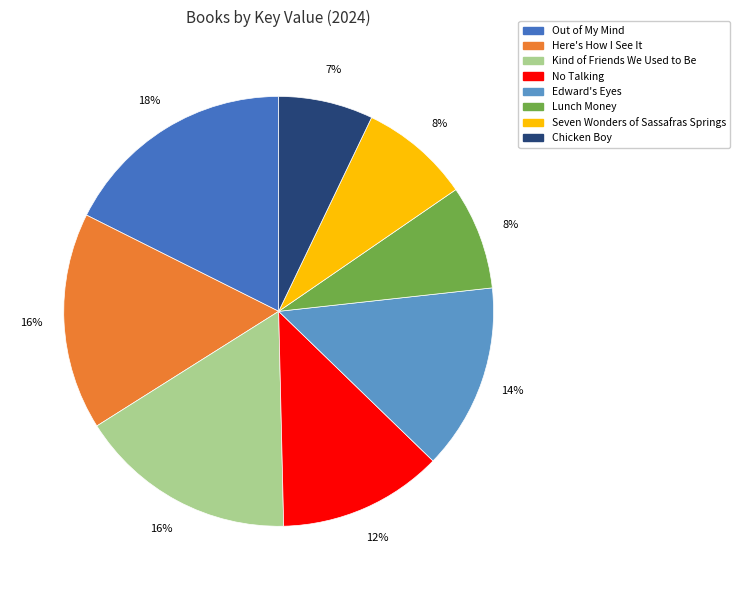

The Out of My Mind slice represents 18% of the pie. True or false?

True